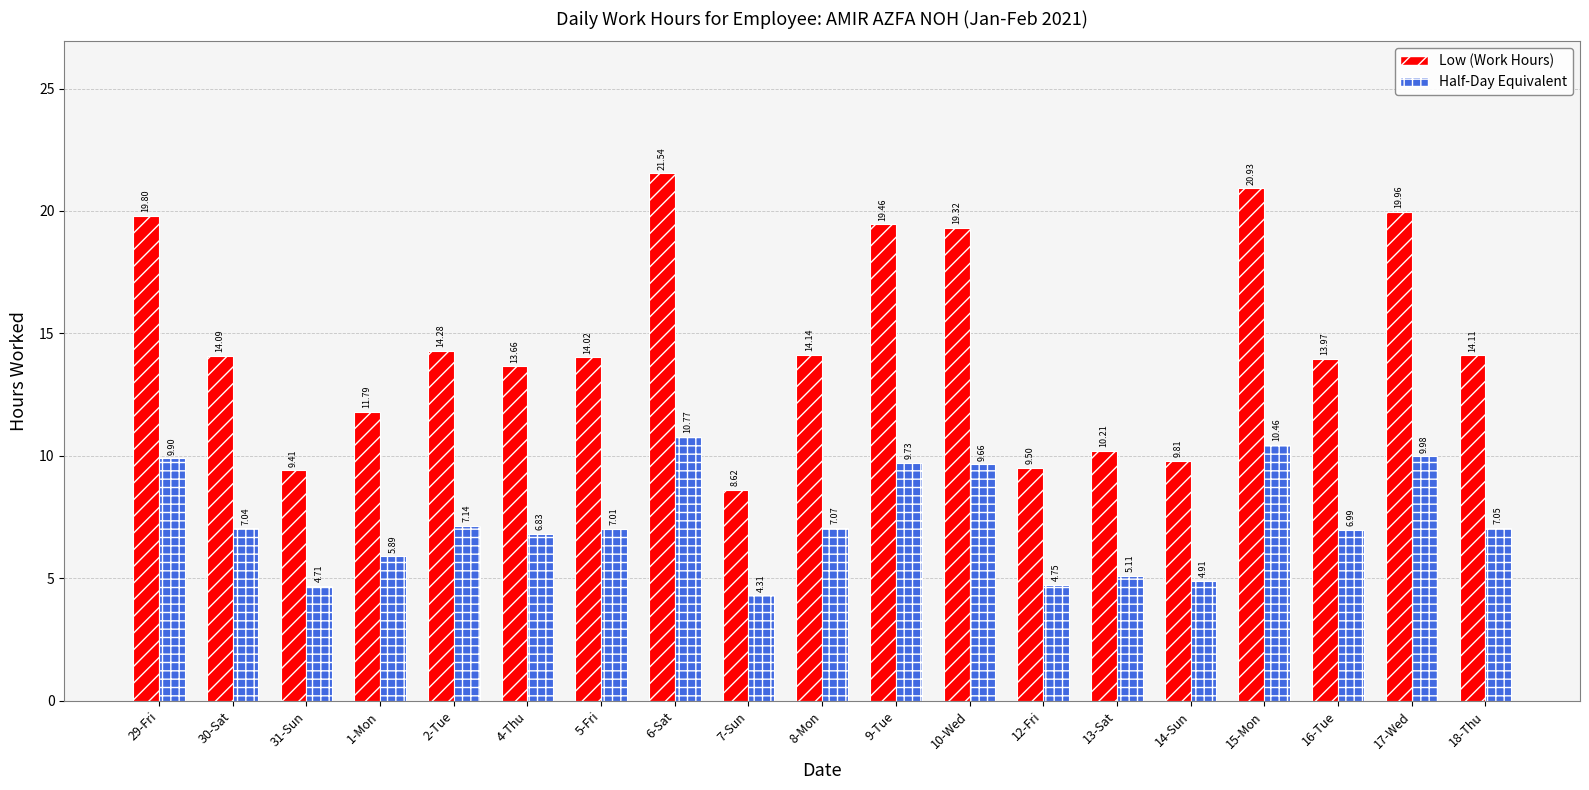

How many data points in Low (Work Hours) are less than 14?

8